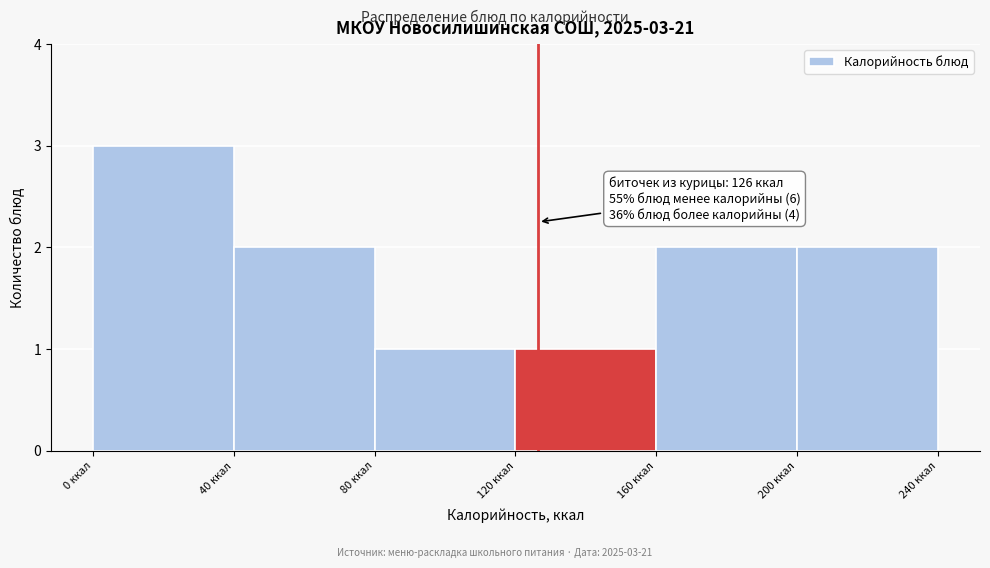

Which range on the x-axis has the tallest bar?

0 to 40